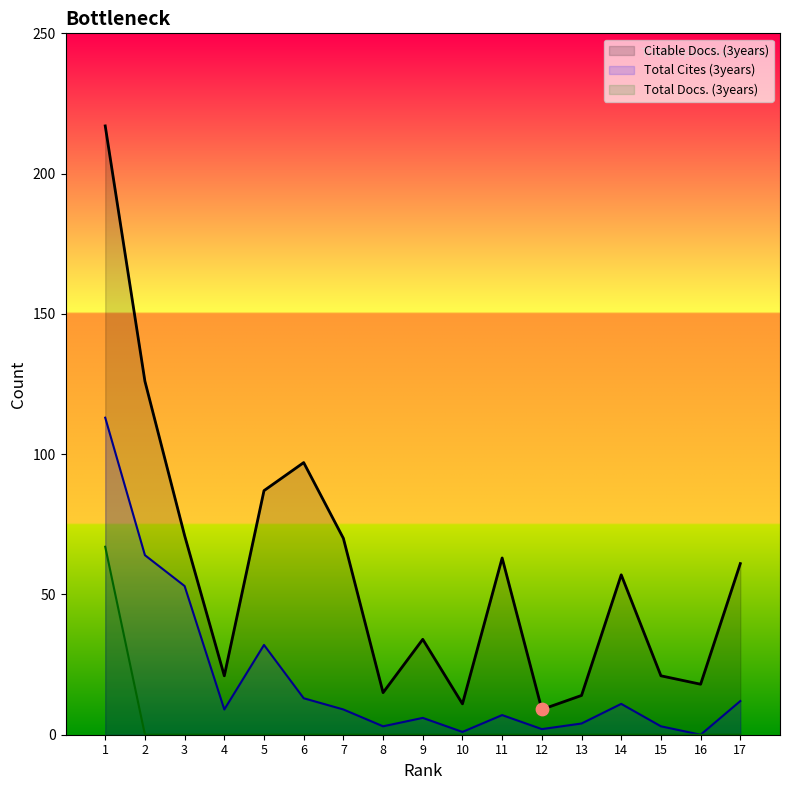

At which category is the sum across all series the highest?

1